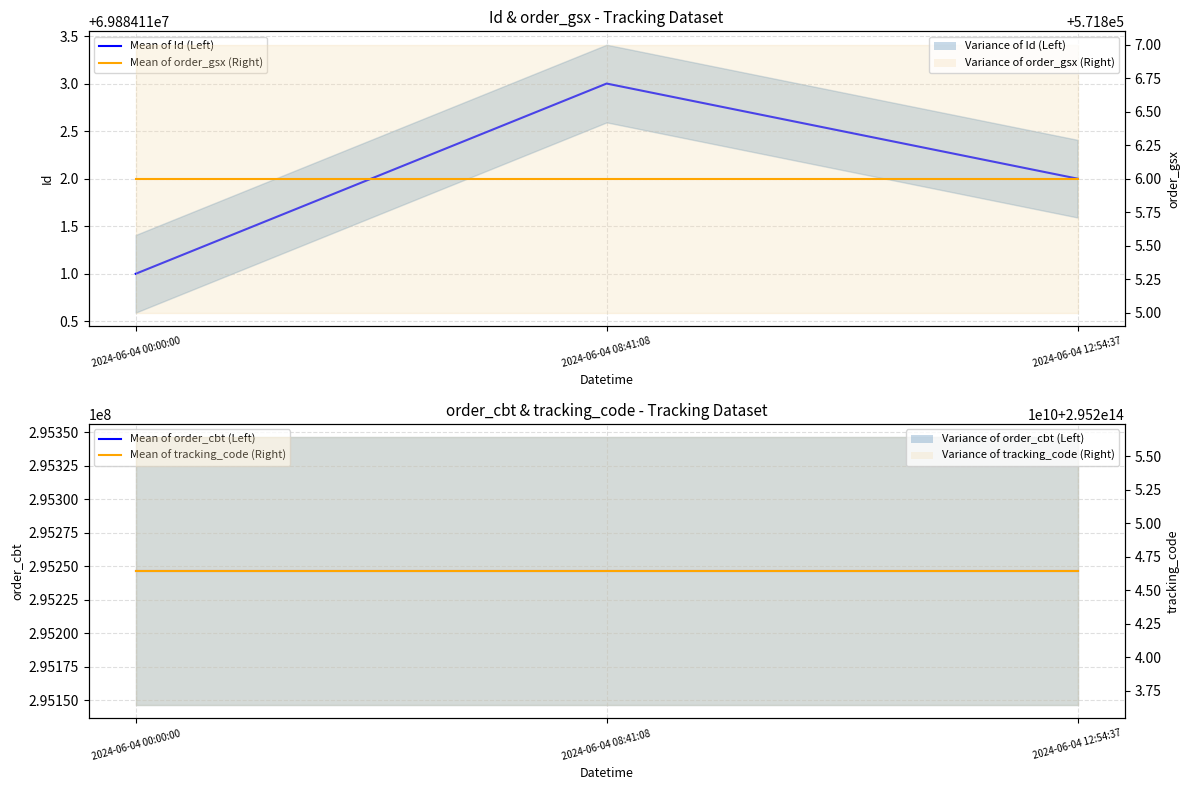

How many data points in Mean of Id (Left) are less than 69884112?

1